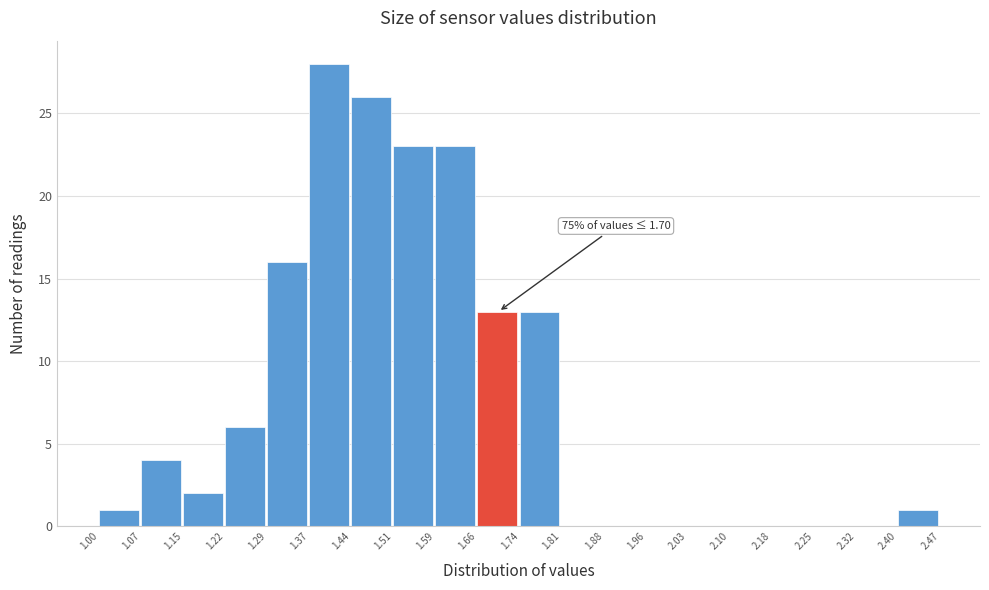

Over which range of the x-axis is the bar tallest?

1.37 to 1.44